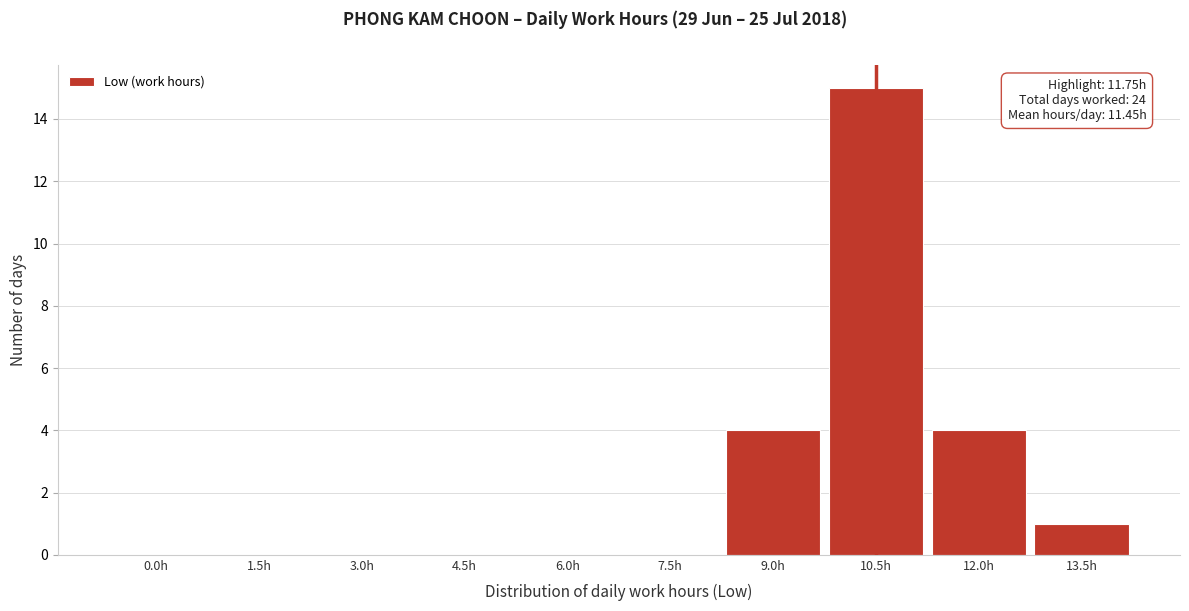

Reading left to right, list all the values displayed in this chart.

0.0h=0	1.5h=0	3.0h=0	4.5h=0	6.0h=0	7.5h=0	9.0h=4	10.5h=15	12.0h=4	13.5h=1